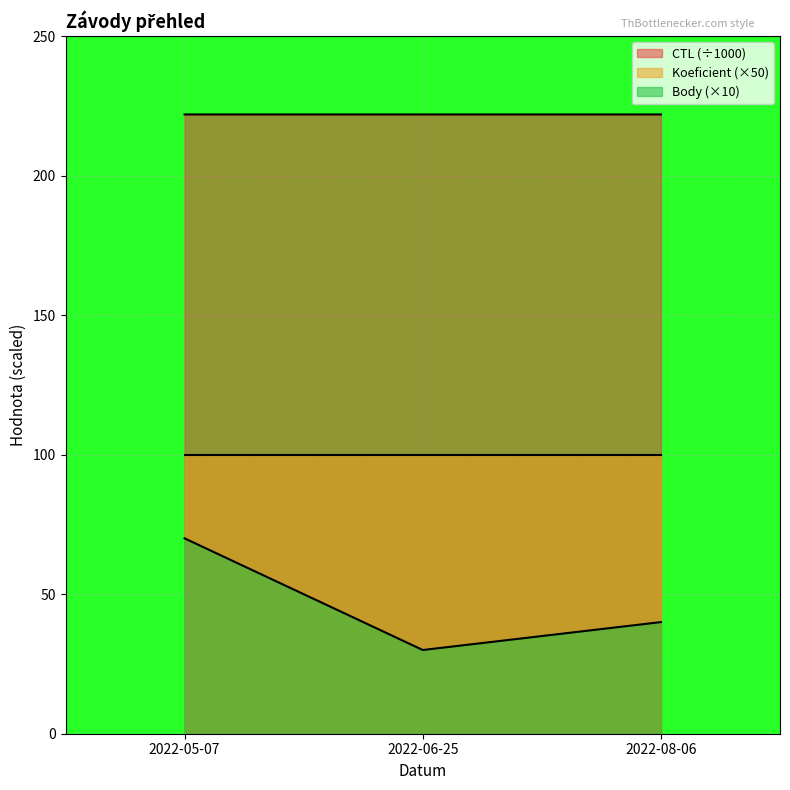

The Body series shows 70.0 at 2022-05-07. True or false?

True